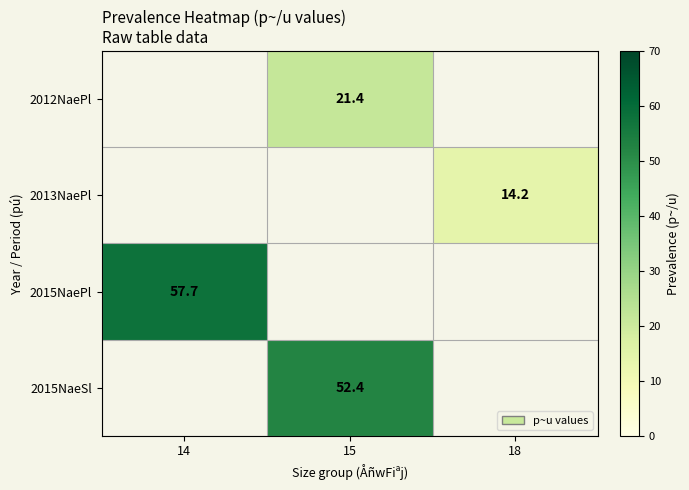

The 2012NaePl series shows 21.4 at 15. True or false?

True